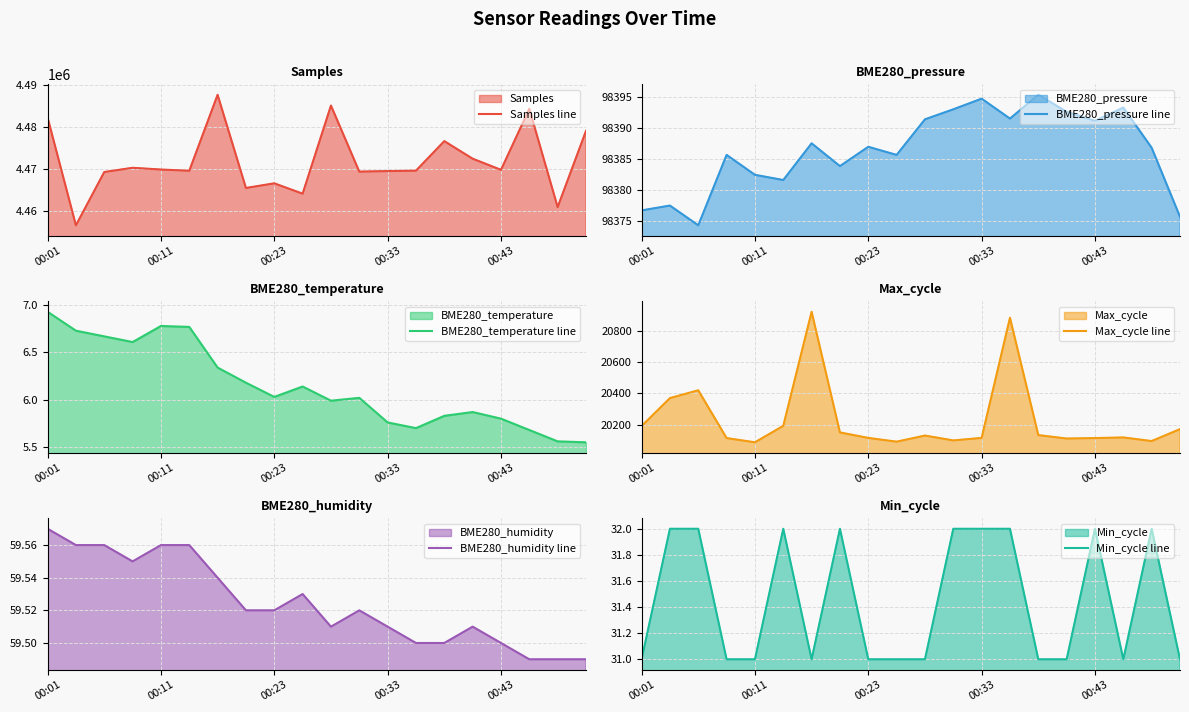

What is the lowest value of the Samples line series?

4456565